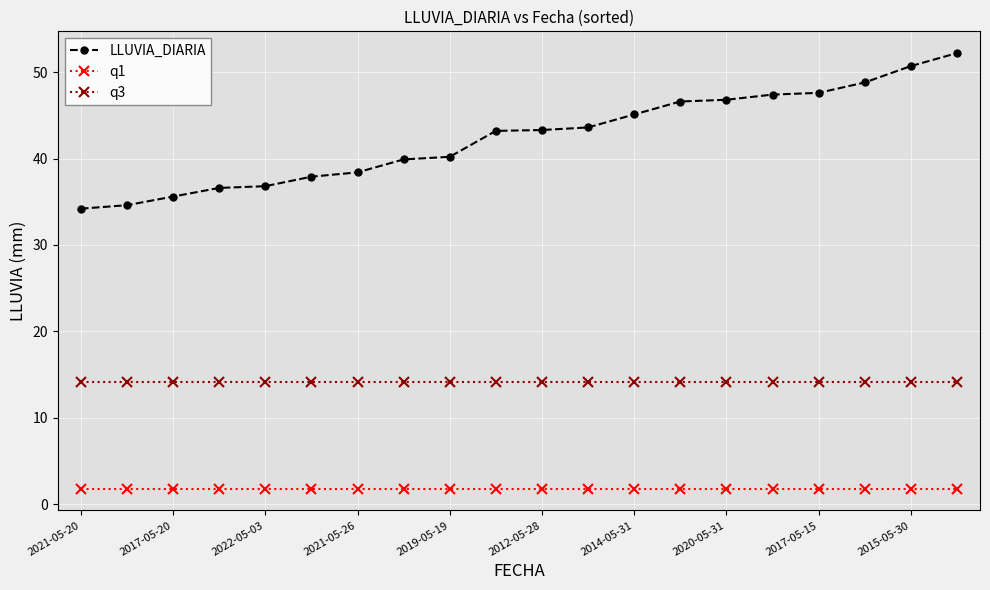

What is the value of the q1 point at the 2nd from the left?

1.8